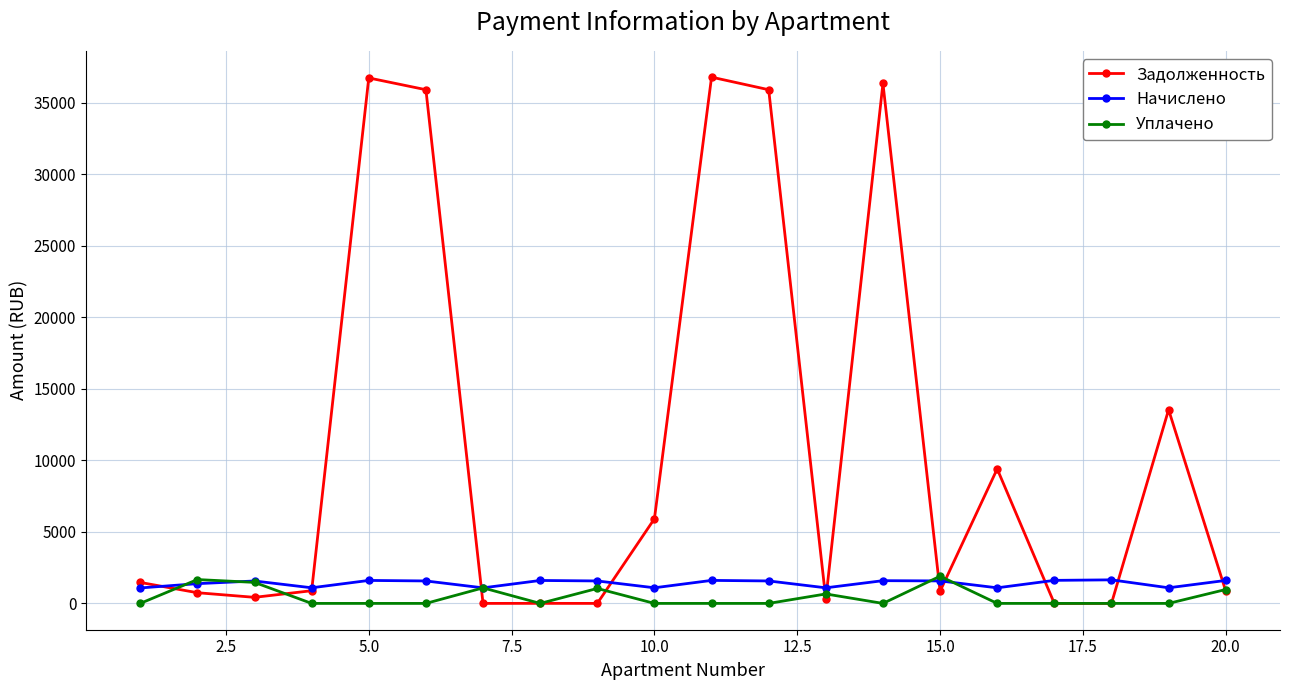

What is the difference between the maximum and second lowest values in the Задолженность series?

36775.0